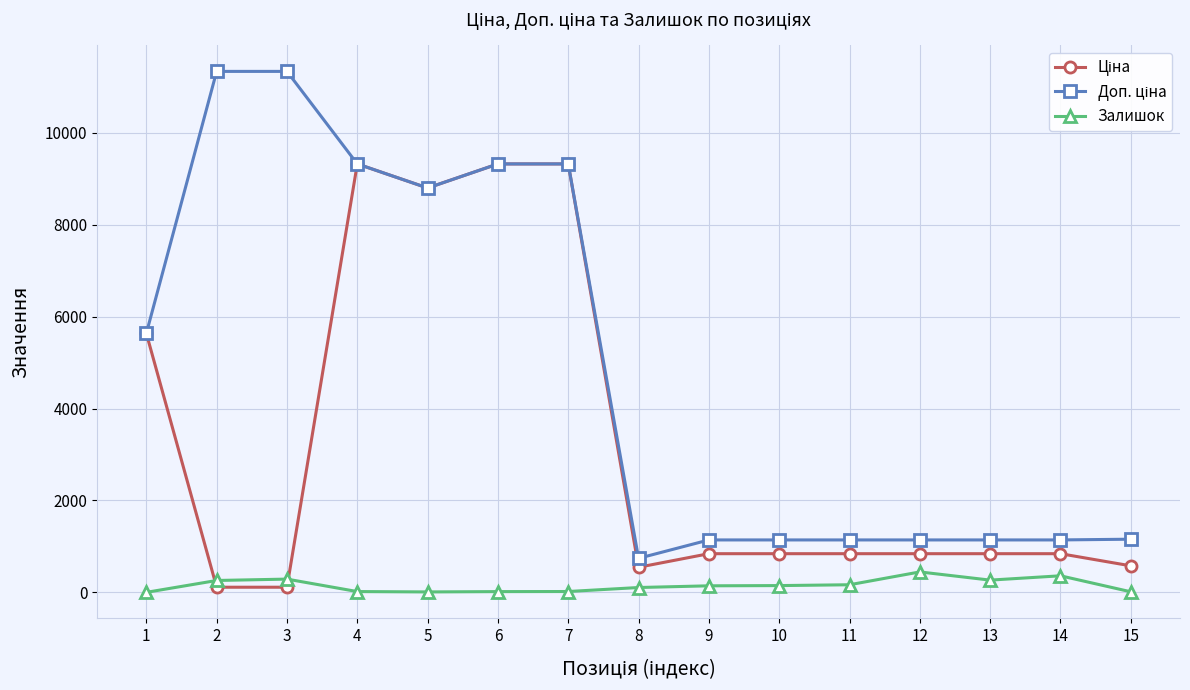

True or false: Залишок has more than 2 interior local peaks.

True